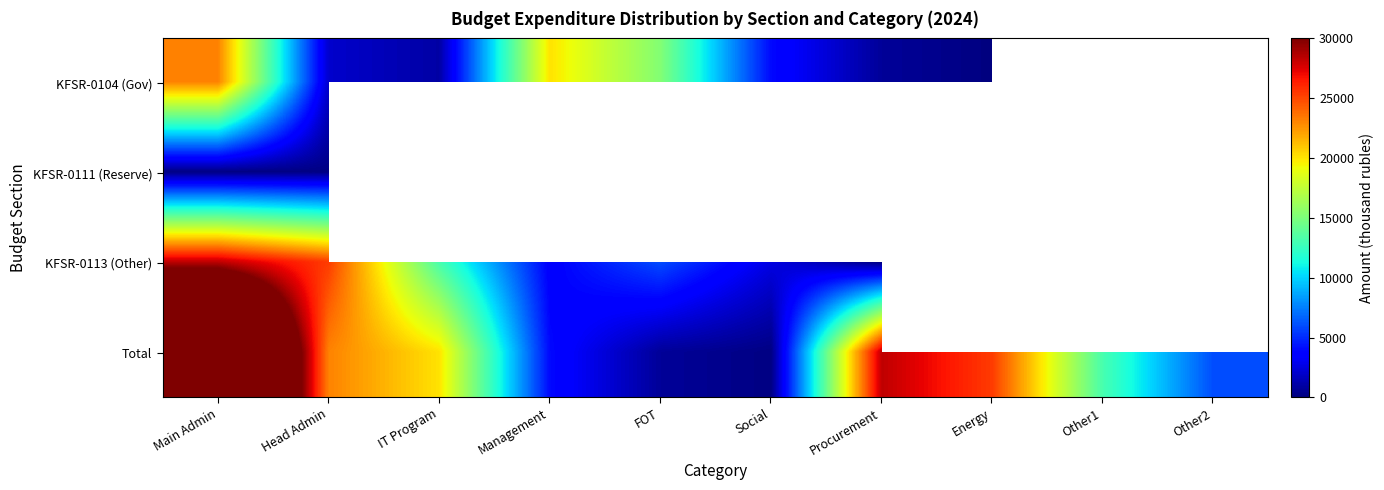

Where does the Total series first go above 20052?

Main Admin